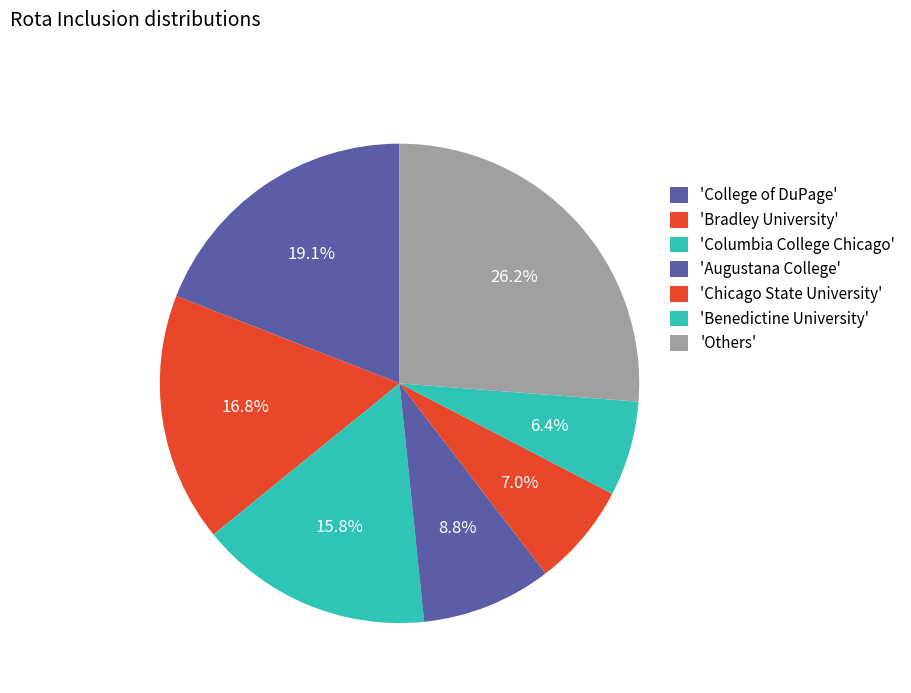

How many slices are in this pie chart?

7